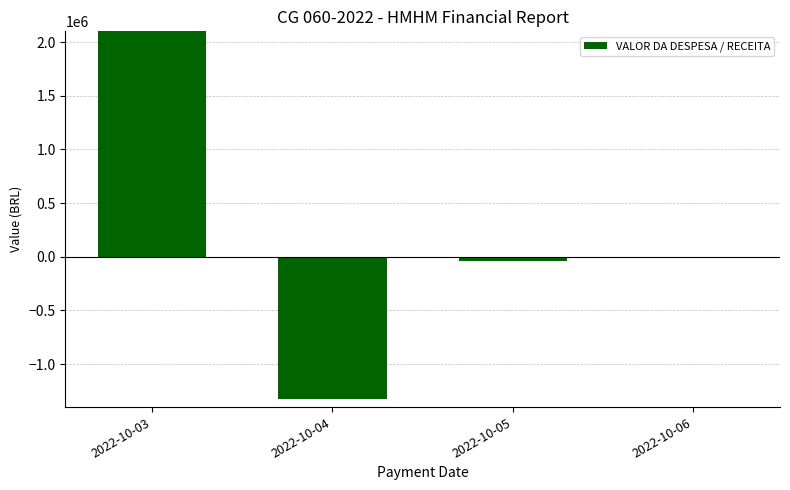

Reading left to right, transcribe all the data shown in this chart.

2940412.5	-1320065.9	-39709.3	-477.6